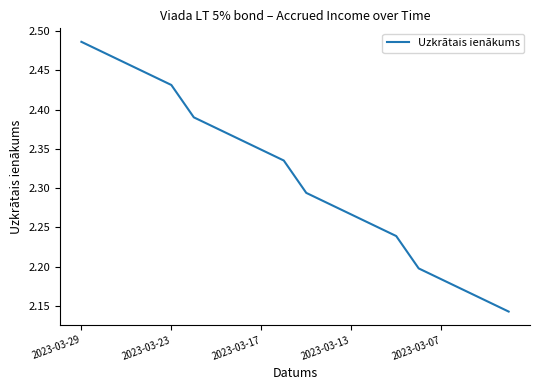

What is the difference between the maximum and minimum values?

0.3